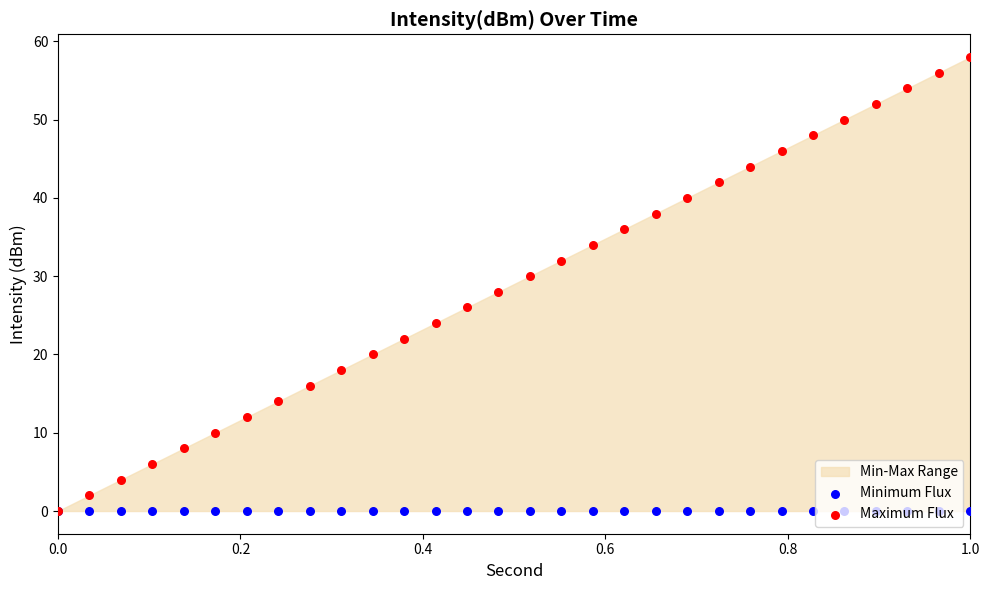

At which category is the sum across all series the highest?

1.0